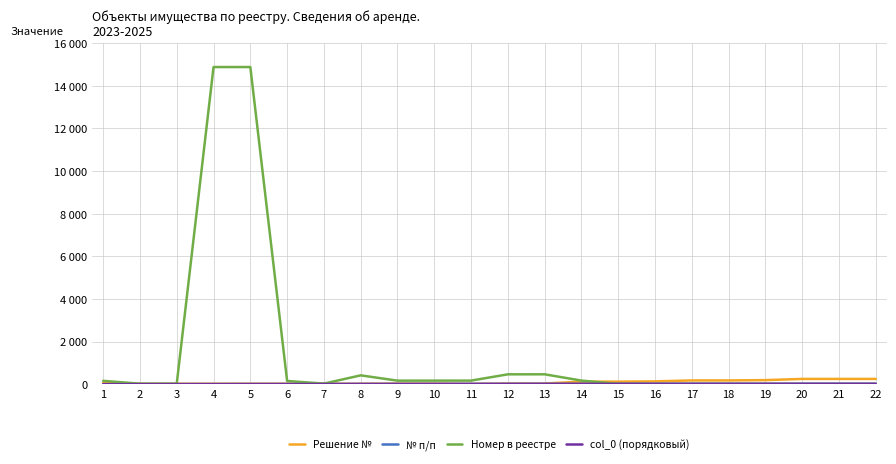

Does the chart have visible grid lines?

Yes